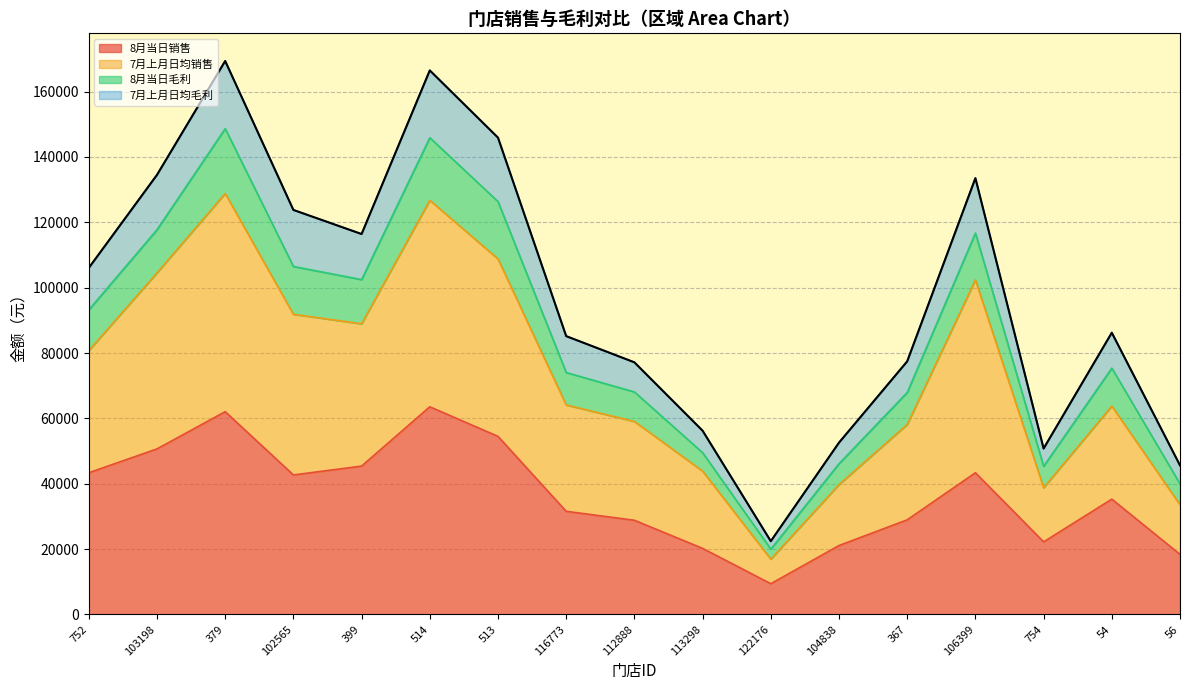

What is the difference between the maximum and second lowest values in the 8月当日销售 series?

45173.6